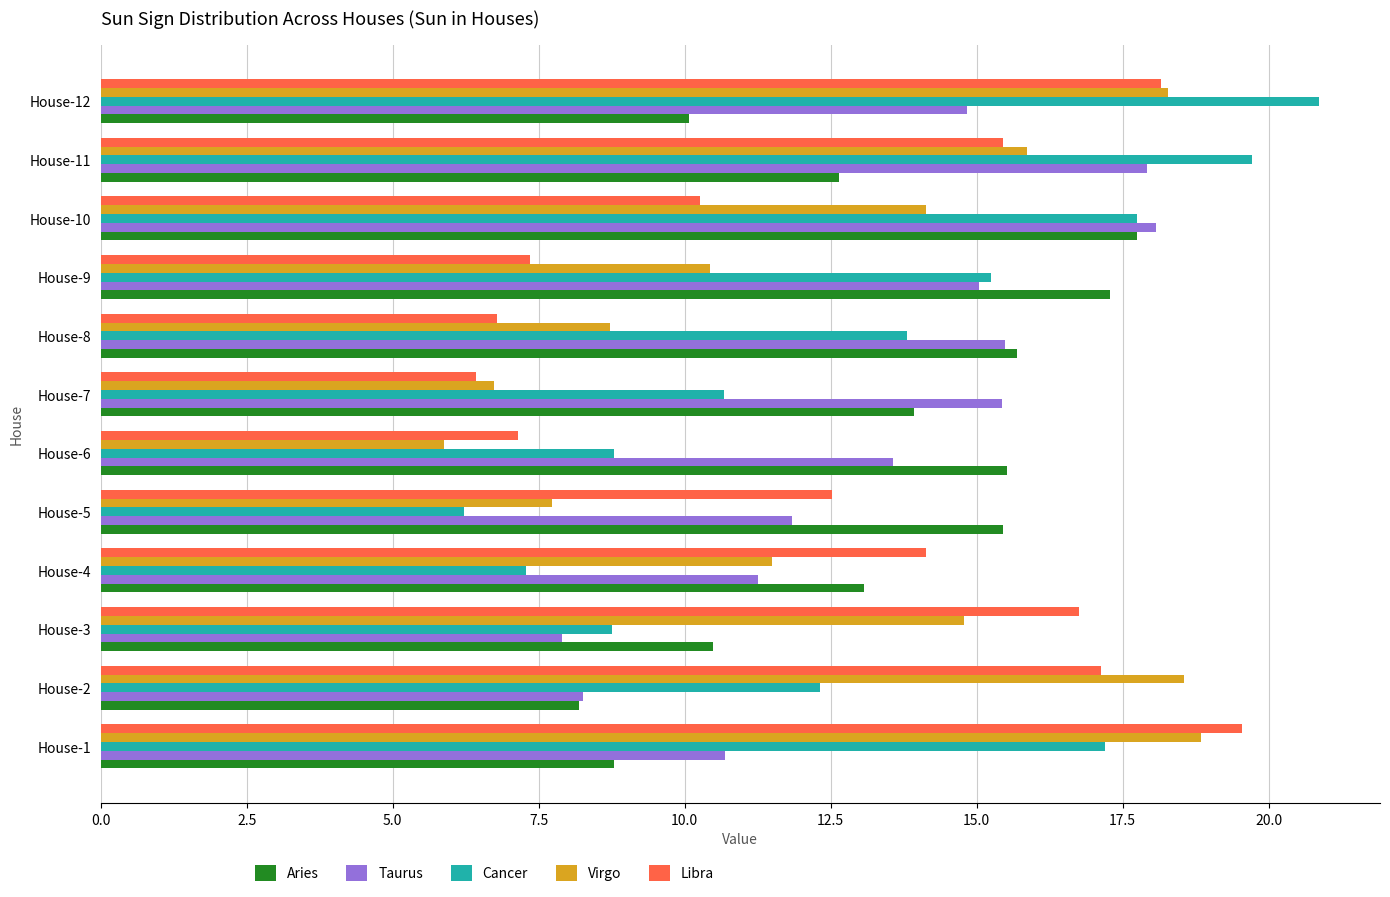

Is it true that Virgo equals 28.6 at House-2?

False